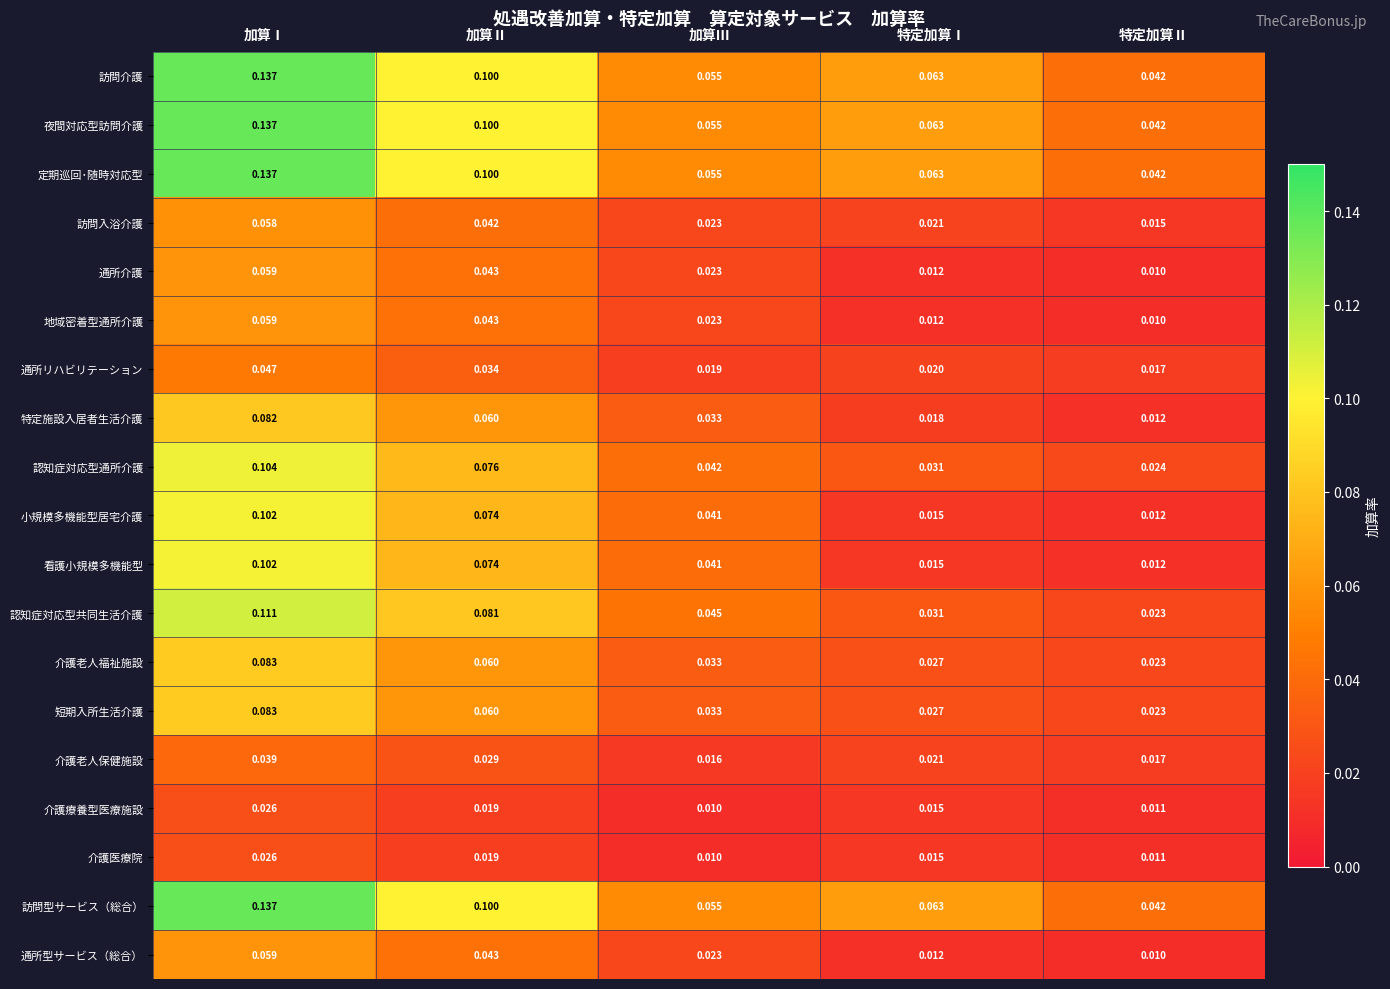

List the labels in order of 短期入所生活介護 value, smallest first.

特定加算Ⅱ, 特定加算Ⅰ, 加算Ⅲ, 加算Ⅱ, 加算Ⅰ